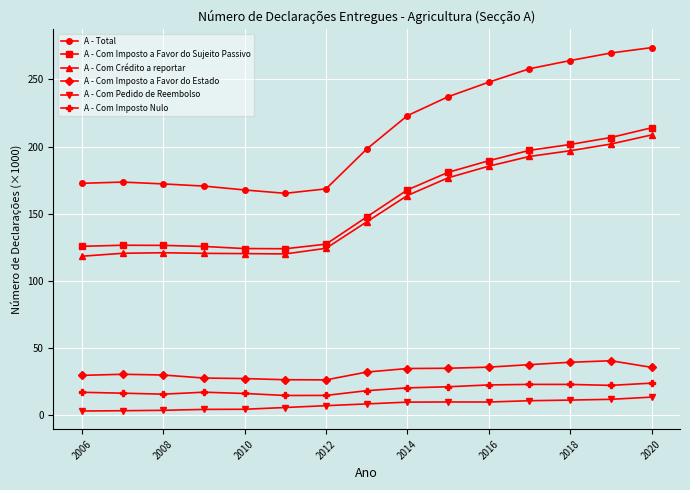

Which series has the widest spread of values?

A - Total